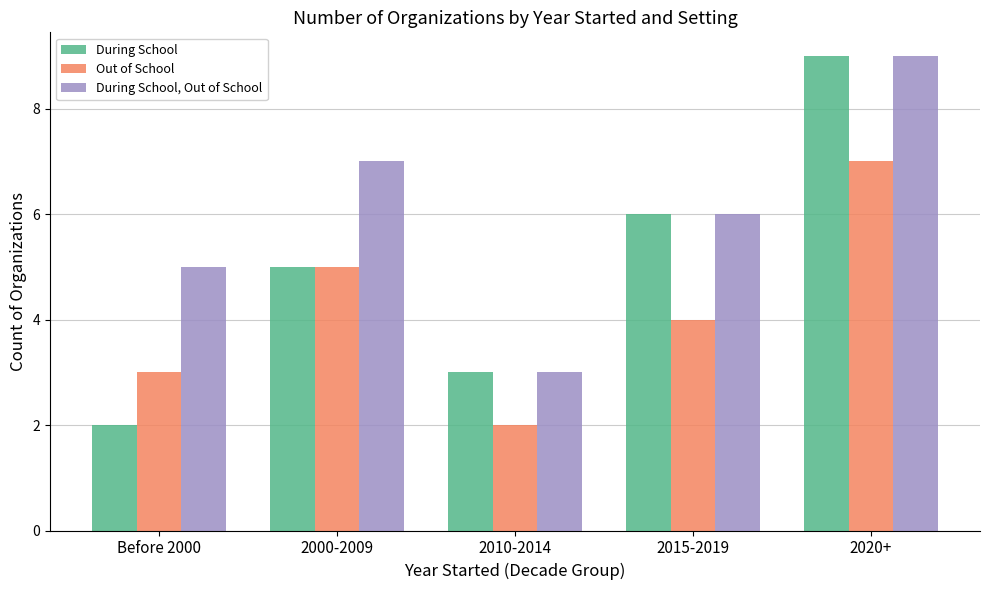

Rank the categories by During School, Out of School value from lowest to highest.

2010-2014, Before 2000, 2015-2019, 2000-2009, 2020+